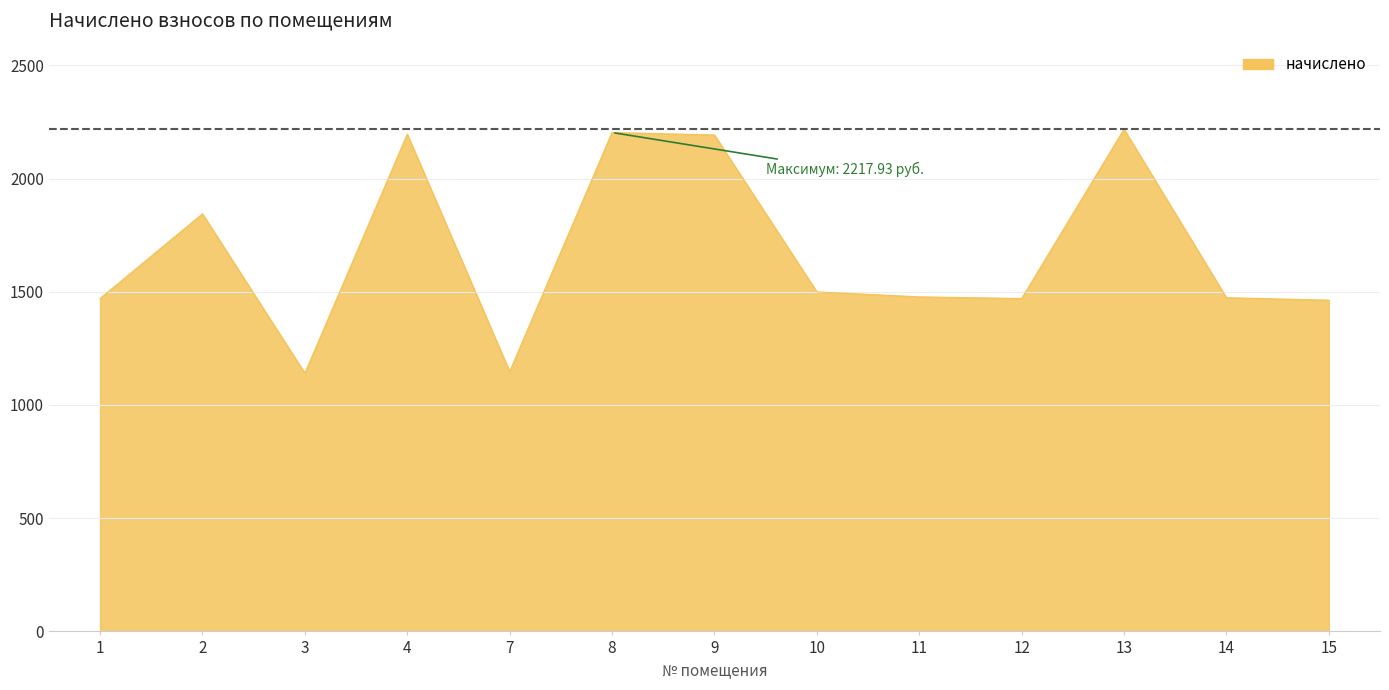

Where does the data first go above 1477?

2